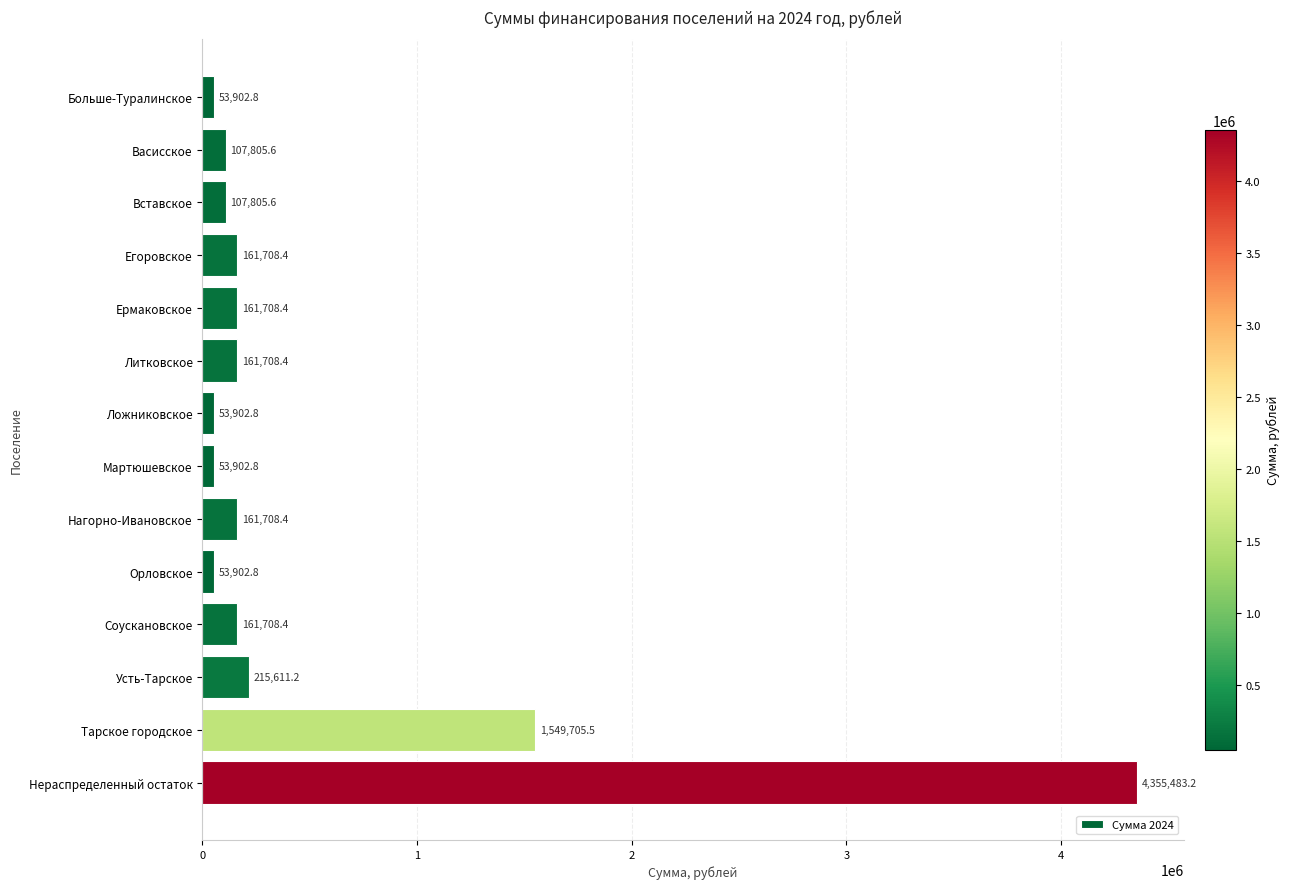

What is the label of the 6th bar from the bottom?

Нагорно-Ивановское